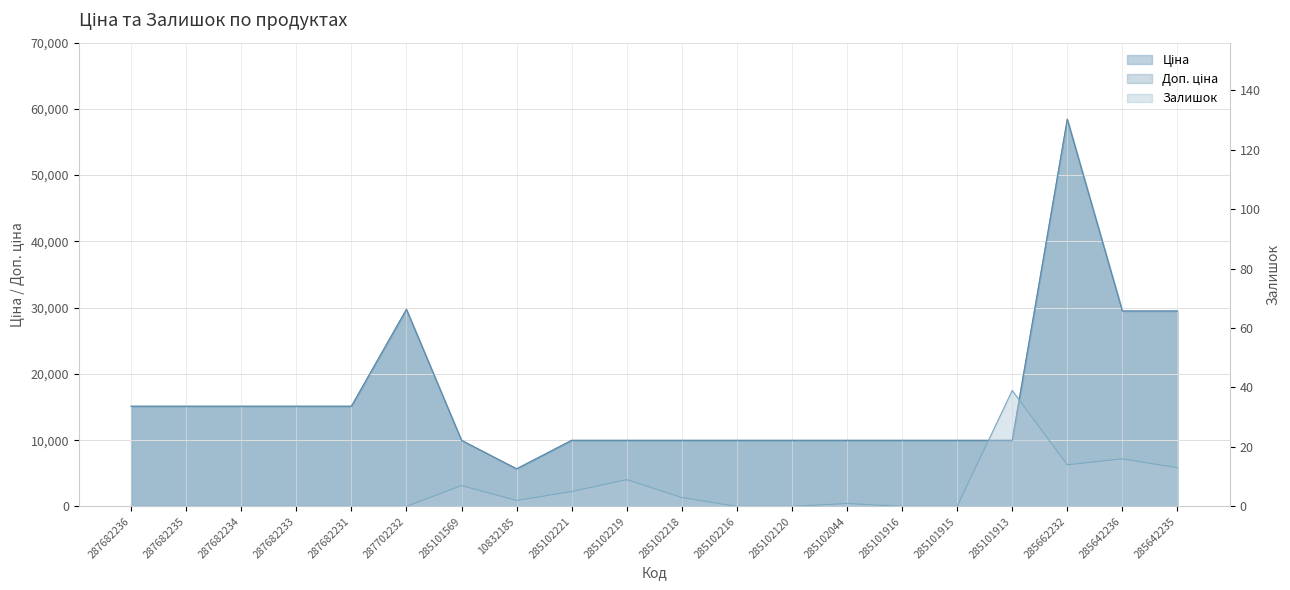

What is the average value of the Залишок series?

5.5